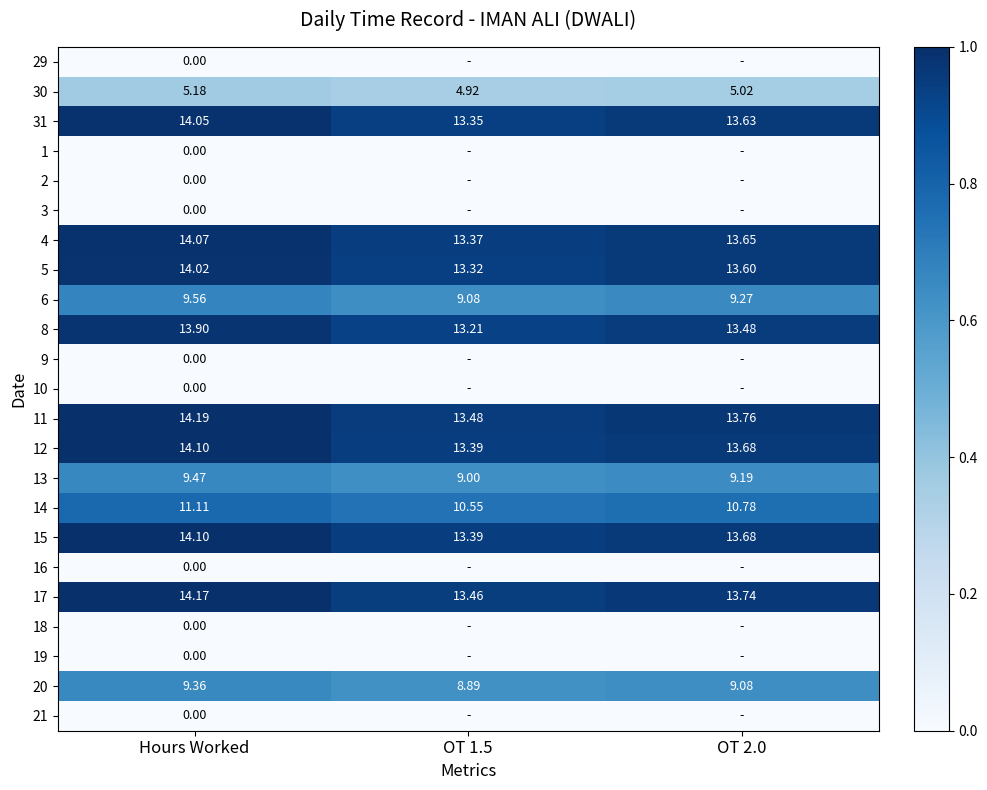

Is the value of 6 at Hours Worked greater than the value of 31 at OT 2.0?

No